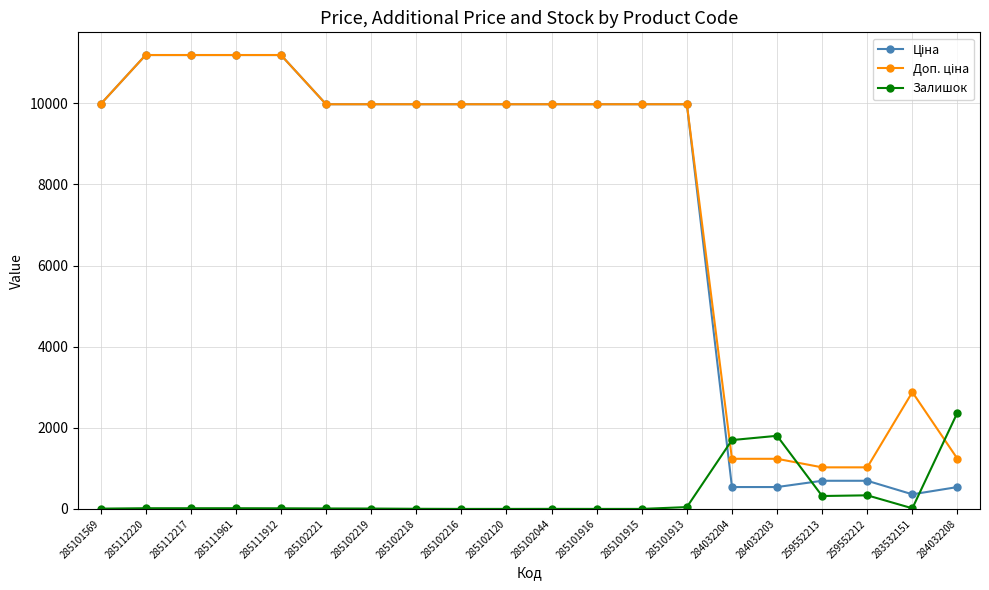

True or false: Залишок has a value of 2375.0 at 284032208.

True